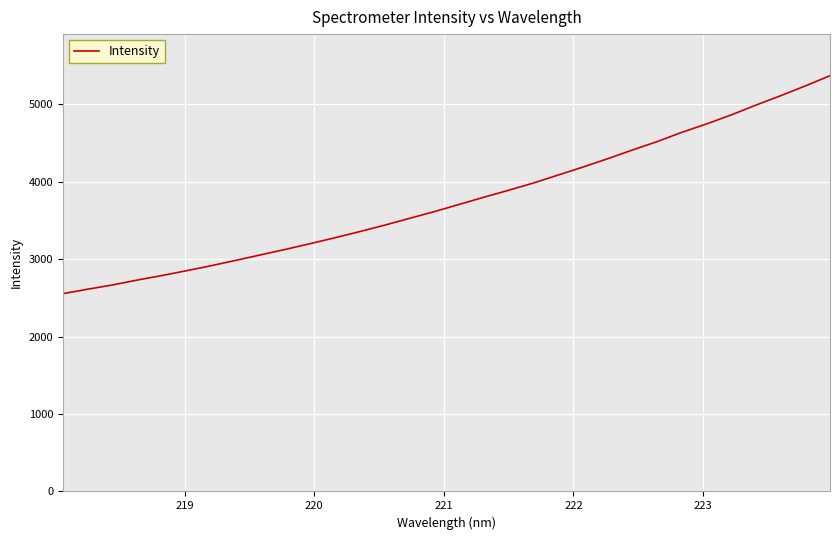

What is the greatest value displayed?

5368.9